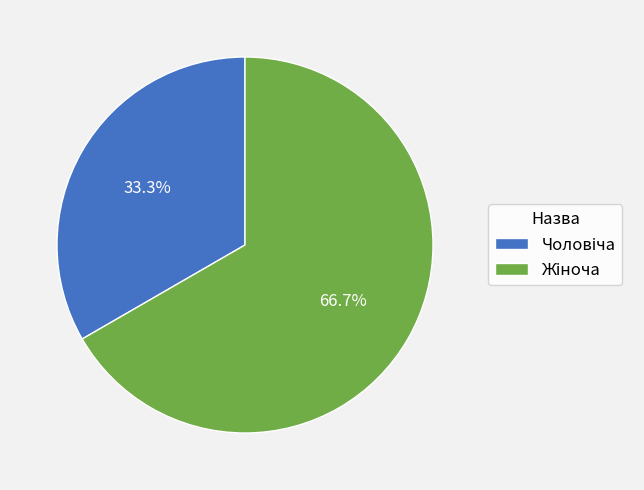

To the nearest percent, what is the combined percentage of Чоловіча and Жіноча?

100%